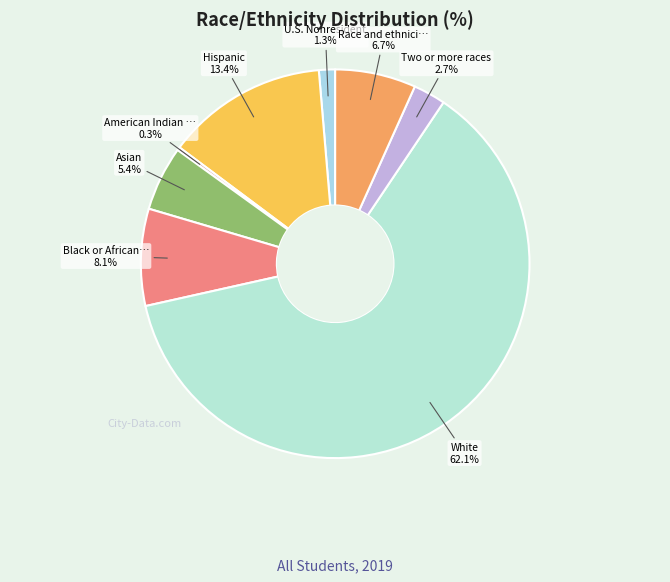

To the nearest percent, what is the difference between the largest and smallest slice percentages?

62%